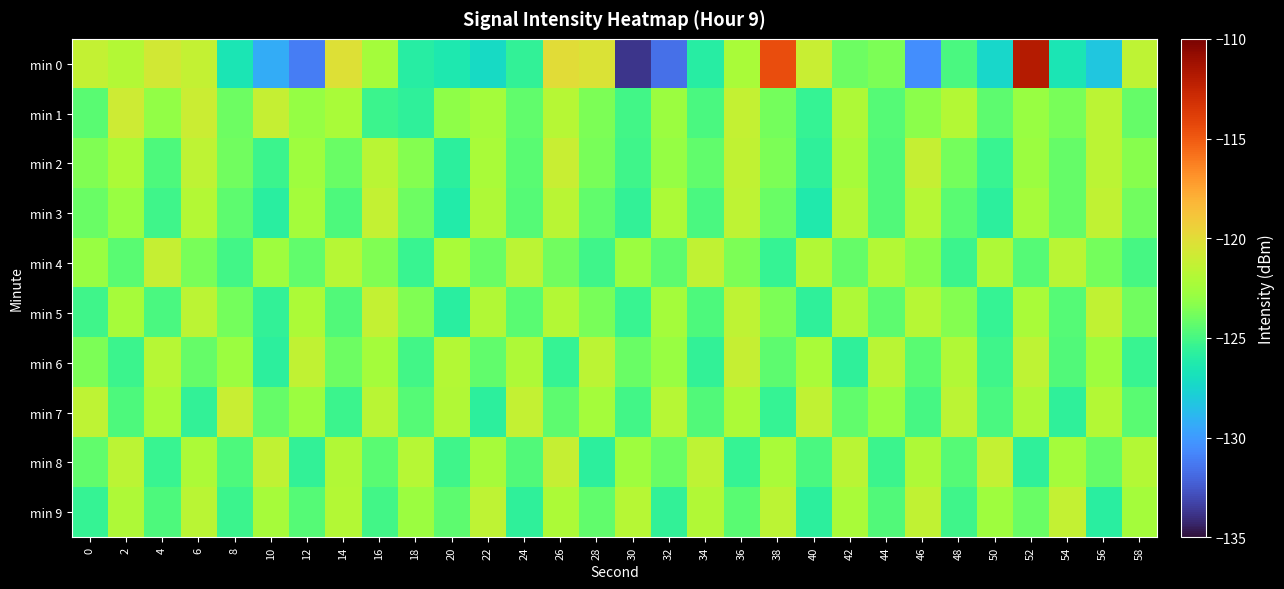

Reading right to left, extract all data points from this chart.

min 0: 58=-121.4	56=-128.2	54=-126.5	52=-111.9	50=-127.5	48=-124.9	46=-130.4	44=-123.6	42=-124.0	40=-121.1	38=-114.6	36=-122.2	34=-126.0	32=-131.6	30=-133.7	28=-120.3	26=-120.0	24=-125.6	22=-127.2	20=-126.3	18=-126.0	16=-122.5	14=-120.2	12=-131.1	10=-129.3	8=-126.5	6=-121.3	4=-120.7	2=-121.9	0=-121.3
min 1: 58=-124.2	56=-121.6	54=-123.7	52=-122.8	50=-124.4	48=-121.9	46=-123.2	44=-124.6	42=-122.1	40=-125.5	38=-123.8	36=-121.3	34=-124.9	32=-122.7	30=-125.1	28=-123.6	26=-121.8	24=-124.3	22=-122.5	20=-123.1	18=-125.6	16=-125.3	14=-122.3	12=-122.9	10=-121.2	8=-124.0	6=-121.0	4=-123.0	2=-120.9	0=-124.5
min 2: 58=-123.3	56=-121.6	54=-124.2	52=-122.7	50=-125.4	48=-123.8	46=-121.2	44=-124.7	42=-122.4	40=-125.7	38=-123.6	36=-121.4	34=-124.3	32=-122.9	30=-125.2	28=-123.7	26=-121.1	24=-124.5	22=-122.3	20=-125.8	18=-123.4	16=-121.7	14=-124.1	12=-122.6	10=-125.3	8=-123.9	6=-121.5	4=-124.8	2=-122.2	0=-123.5
min 3: 58=-123.9	56=-121.4	54=-124.2	52=-122.4	50=-125.8	48=-124.5	46=-121.8	44=-124.7	42=-122.0	40=-126.3	38=-124.1	36=-121.5	34=-124.9	32=-122.2	30=-125.6	28=-124.3	26=-121.7	24=-124.6	22=-122.1	20=-126.2	18=-124.0	16=-121.3	14=-124.8	12=-122.5	10=-125.9	8=-124.4	6=-121.9	4=-125.2	2=-122.8	0=-124.1
min 4: 58=-125.0	56=-123.8	54=-121.7	52=-124.6	50=-122.1	48=-125.3	46=-123.3	44=-121.9	42=-124.2	40=-122.0	38=-125.5	36=-123.6	34=-121.4	32=-124.4	30=-122.7	28=-125.2	26=-123.9	24=-121.6	22=-124.1	20=-122.3	18=-125.4	16=-123.5	14=-121.8	12=-124.3	10=-122.6	8=-125.1	6=-123.7	4=-121.2	2=-124.5	0=-122.8
min 5: 58=-123.9	56=-121.4	54=-124.6	52=-122.3	50=-125.5	48=-123.4	46=-121.8	44=-124.4	42=-122.1	40=-125.7	38=-123.6	36=-121.5	34=-124.8	32=-122.5	30=-125.4	28=-123.7	26=-121.9	24=-124.5	22=-122.0	20=-125.9	18=-123.5	16=-121.3	14=-124.7	12=-122.2	10=-125.6	8=-123.8	6=-121.6	4=-124.9	2=-122.4	0=-125.2
min 6: 58=-125.4	56=-122.6	54=-124.7	52=-121.5	50=-125.2	48=-122.0	46=-124.5	44=-121.7	42=-125.7	40=-122.3	38=-124.4	36=-121.2	34=-125.6	32=-122.8	30=-124.1	28=-121.6	26=-125.5	24=-122.1	22=-124.3	20=-121.9	18=-125.1	16=-122.5	14=-124.0	12=-121.4	10=-125.8	8=-122.7	6=-124.2	4=-121.8	2=-125.3	0=-123.6
min 7: 58=-124.5	56=-121.9	54=-125.7	52=-122.1	50=-124.9	48=-121.6	46=-125.0	44=-122.8	42=-124.3	40=-121.4	38=-125.5	36=-122.2	34=-124.7	32=-121.8	30=-125.1	28=-122.5	26=-124.4	24=-121.3	22=-125.8	20=-122.0	18=-124.6	16=-121.7	14=-125.3	12=-122.7	10=-124.2	8=-121.1	6=-125.6	4=-122.3	2=-124.8	0=-121.5
min 8: 58=-121.9	56=-124.2	54=-122.5	52=-125.7	50=-121.3	48=-124.6	46=-122.1	44=-125.3	42=-121.7	40=-124.9	38=-122.3	36=-125.5	34=-121.5	32=-124.1	30=-122.6	28=-125.8	26=-121.2	24=-124.7	22=-122.4	20=-125.2	18=-121.8	16=-124.5	14=-122.0	12=-125.6	10=-121.4	8=-124.8	6=-122.2	4=-125.4	2=-121.6	0=-124.3
min 9: 58=-122.5	56=-125.9	54=-121.3	52=-124.1	50=-122.6	48=-125.2	46=-121.4	44=-124.7	42=-122.3	40=-125.8	38=-121.6	36=-124.5	34=-122.0	32=-125.6	30=-121.8	28=-124.3	26=-122.2	24=-125.7	22=-121.5	20=-124.4	18=-122.7	16=-125.1	14=-121.9	12=-124.6	10=-122.4	8=-125.3	6=-121.7	4=-124.8	2=-122.1	0=-125.5